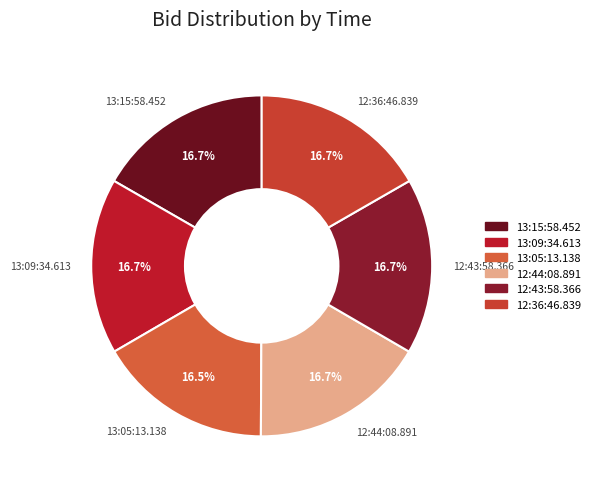

Do 12:44:08.891 and 13:05:13.138 together represent more than half of the pie?

No